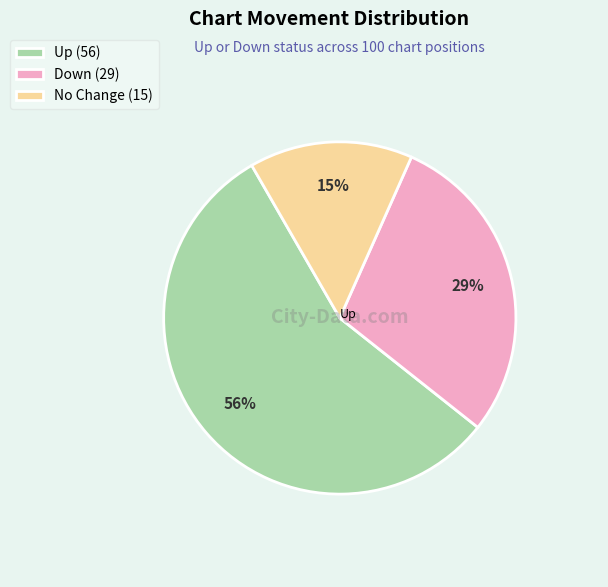

To the nearest percent, what is the difference between the No Change (15) and Down (29) slice percentages?

14%